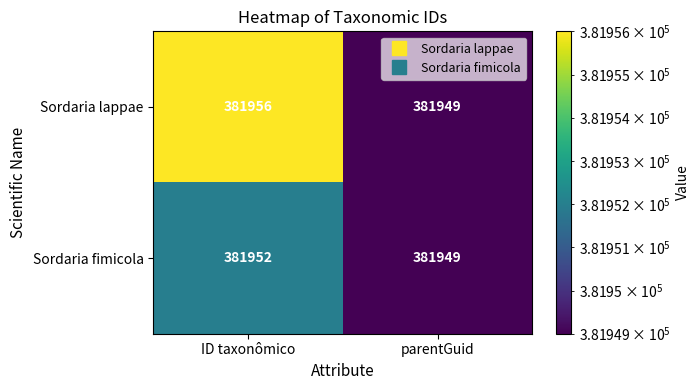

How many series are shown in this chart?

2